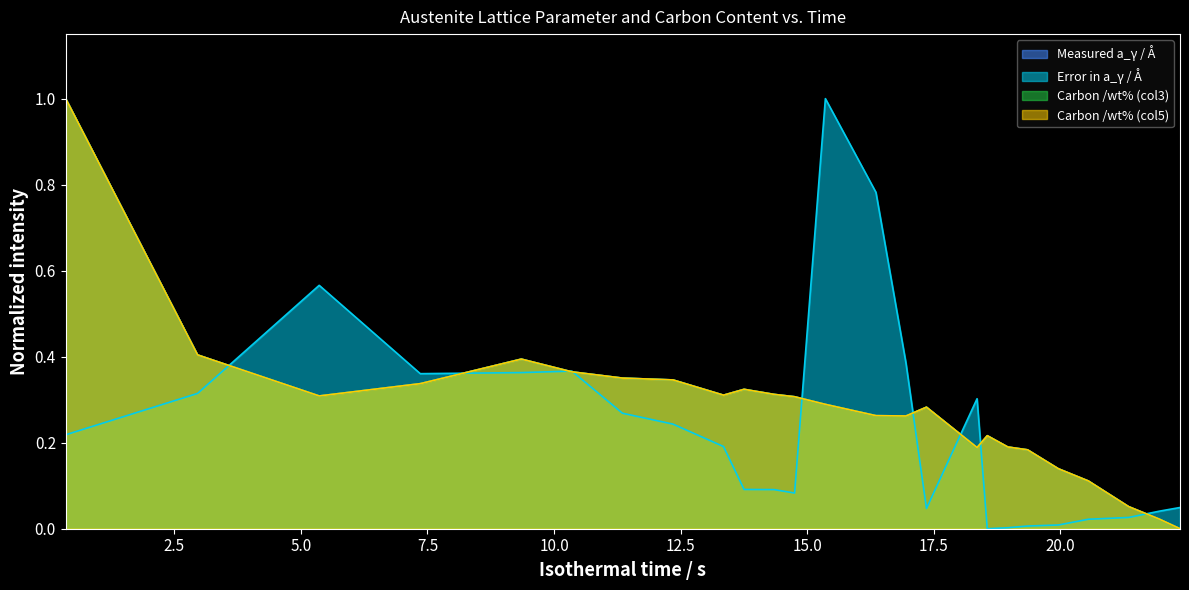

Which series ends up on top after the final intersection of Measured a_γ / Å and Carbon /wt% (col3)?

Measured a_γ / Å